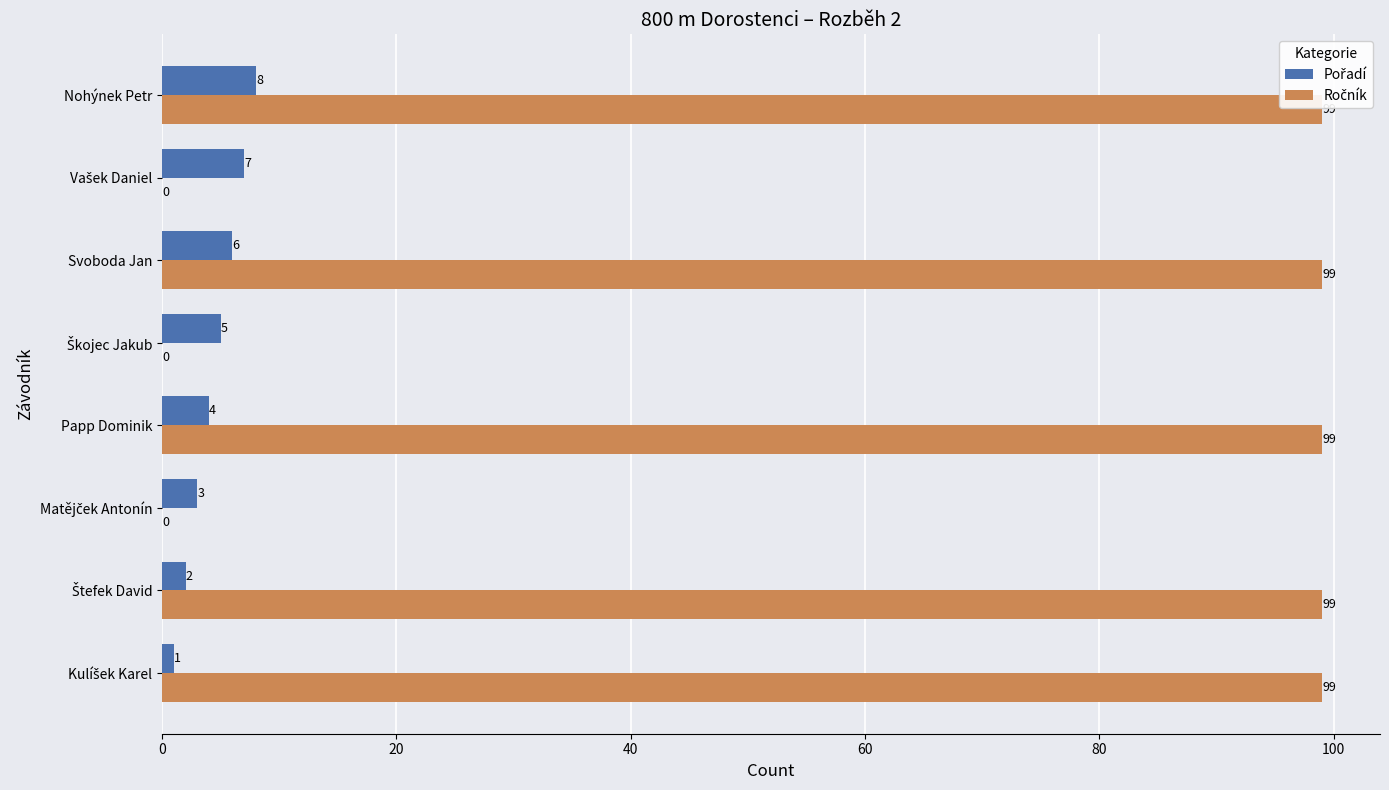

What is the greatest value displayed?

99